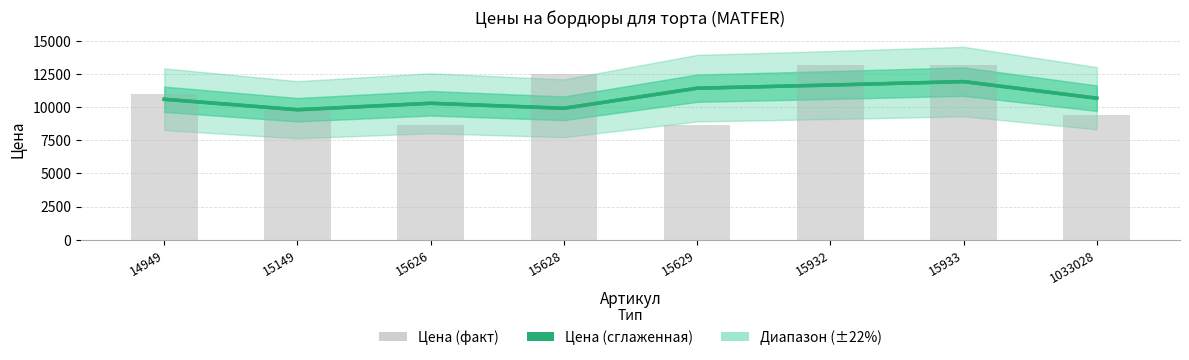

Reading right to left, what are all the values shown in this chart?

Цена (сглаженная): 10691.7	11948.3	11686.7	11448.7	9930.3	10309.0	9820.3	10612.0
Цена (факт): 9435.0	13205.0	13205.0	8650.0	12491.0	8650.0	9786.0	11025.0